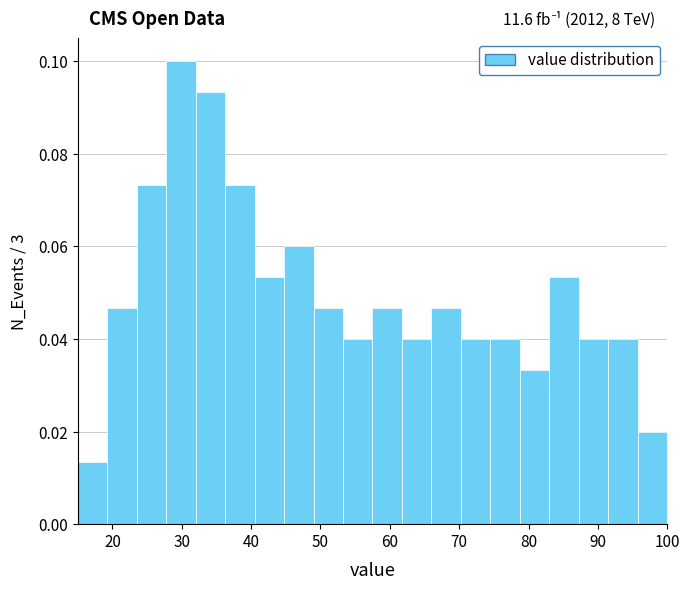

Over which range of the x-axis is the bar tallest?

28 to 32